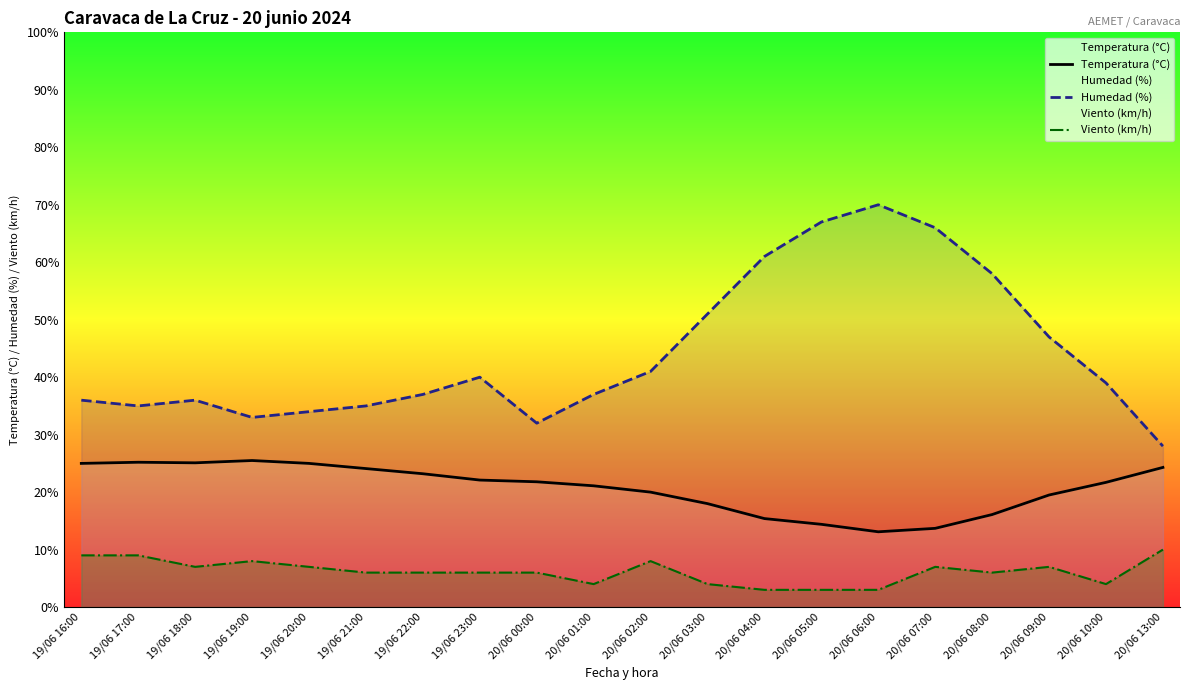

At which label does Viento (km/h) first exceed 6?

19/06 16:00